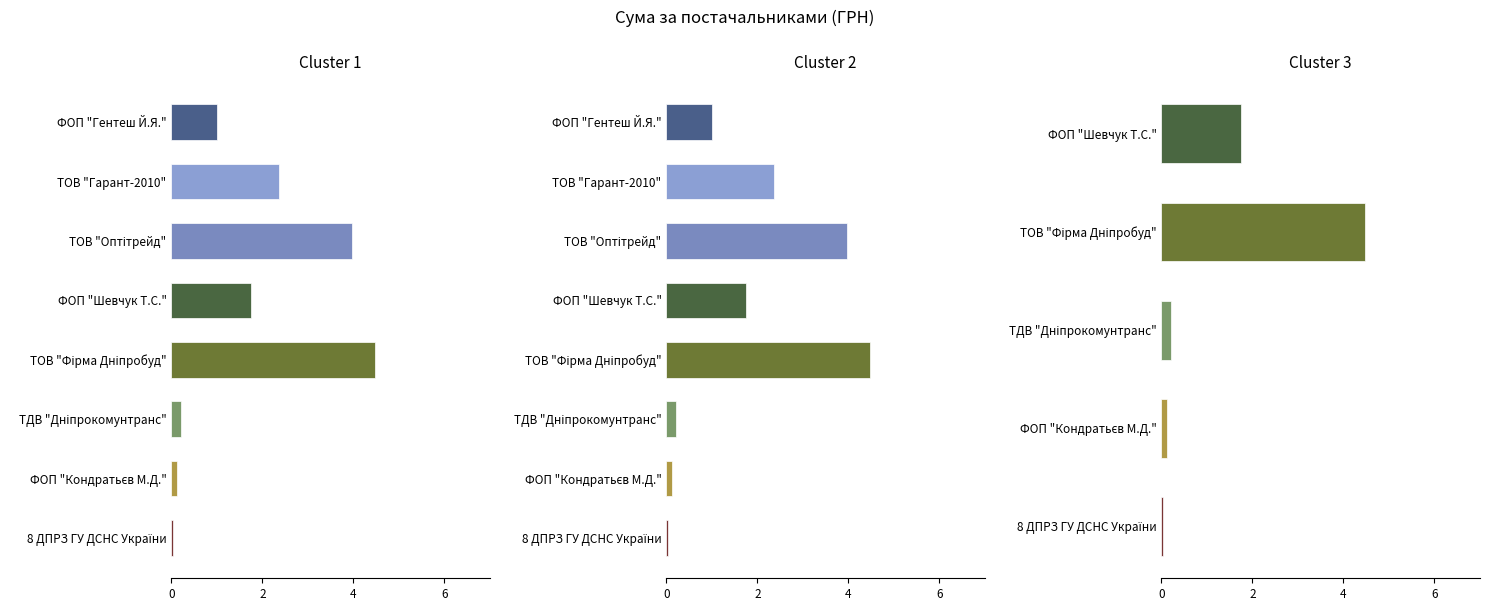

List the labels in order of value, smallest first.

8 ДПРЗ ГУ ДСНС України, ФОП "Кондратьєв М.Д.", ТДВ "Дніпрокомунтранс", ФОП "Гентеш Й.Я.", ФОП "Шевчук Т.С.", ТОВ "Гарант-2010", ТОВ "Оптітрейд", ТОВ "Фірма Дніпробуд"